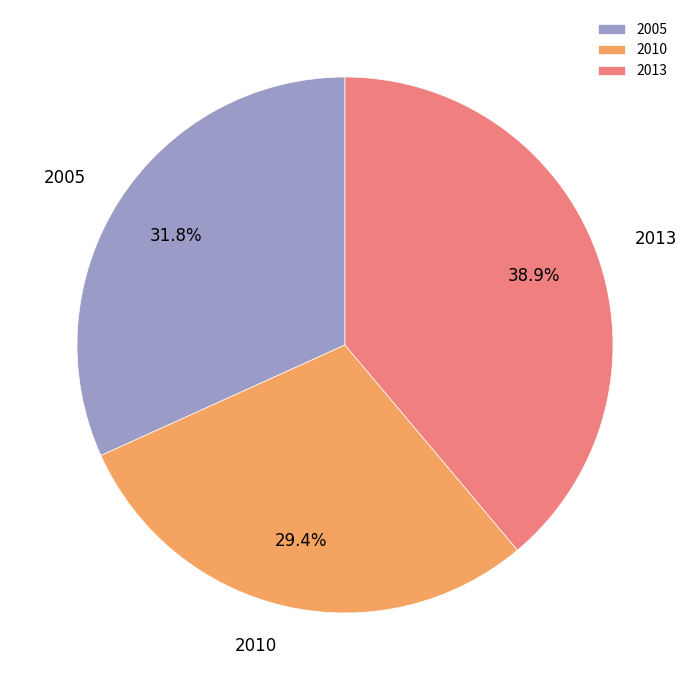

Do 2013 and 2005 together represent more than half of the pie?

Yes